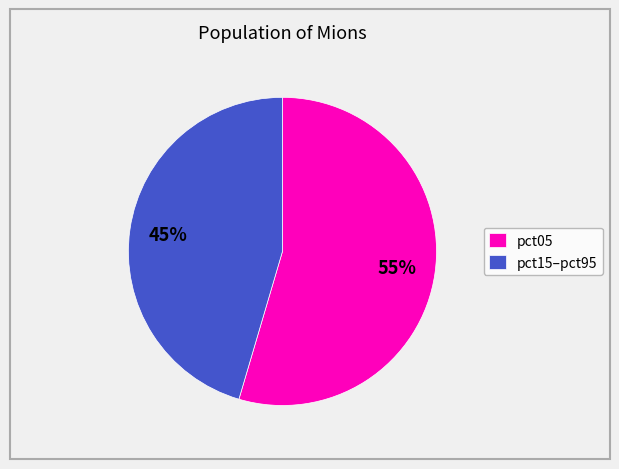

How many slices are in this pie chart?

2